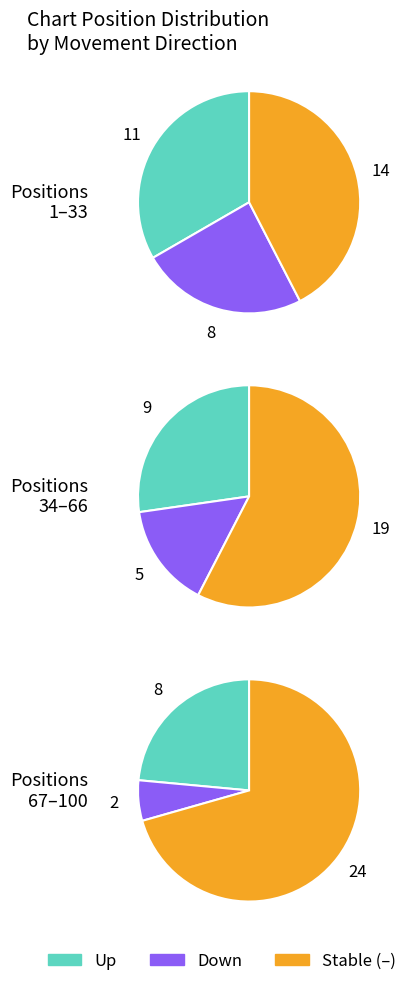

Does any single category account for the majority?

Yes